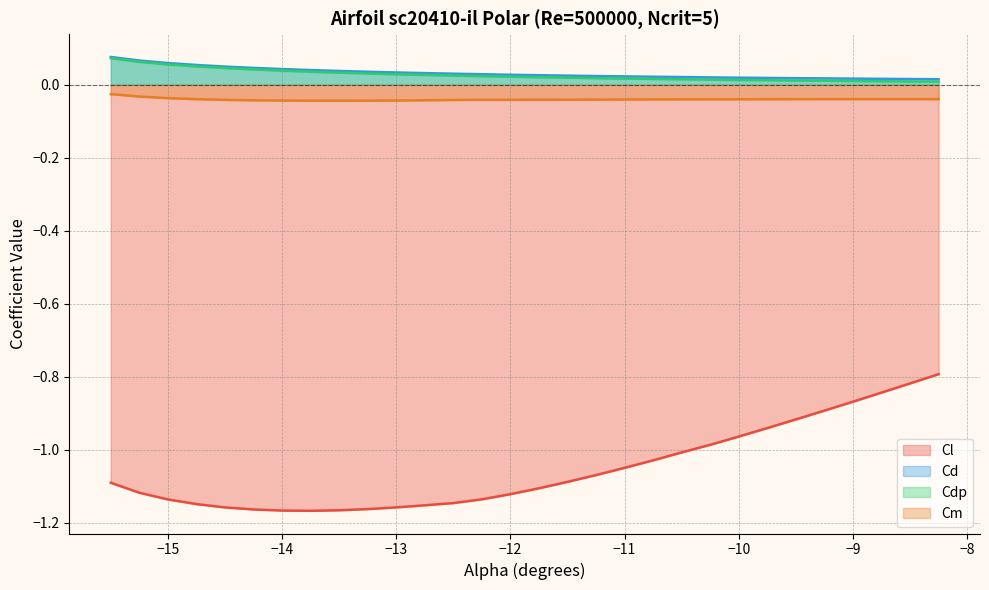

Which series has the widest spread of values?

Cl